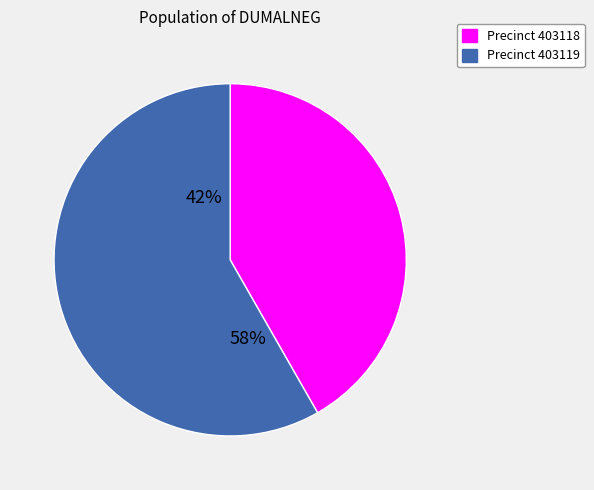

Which has a higher value, 403118 or 403119?

403119